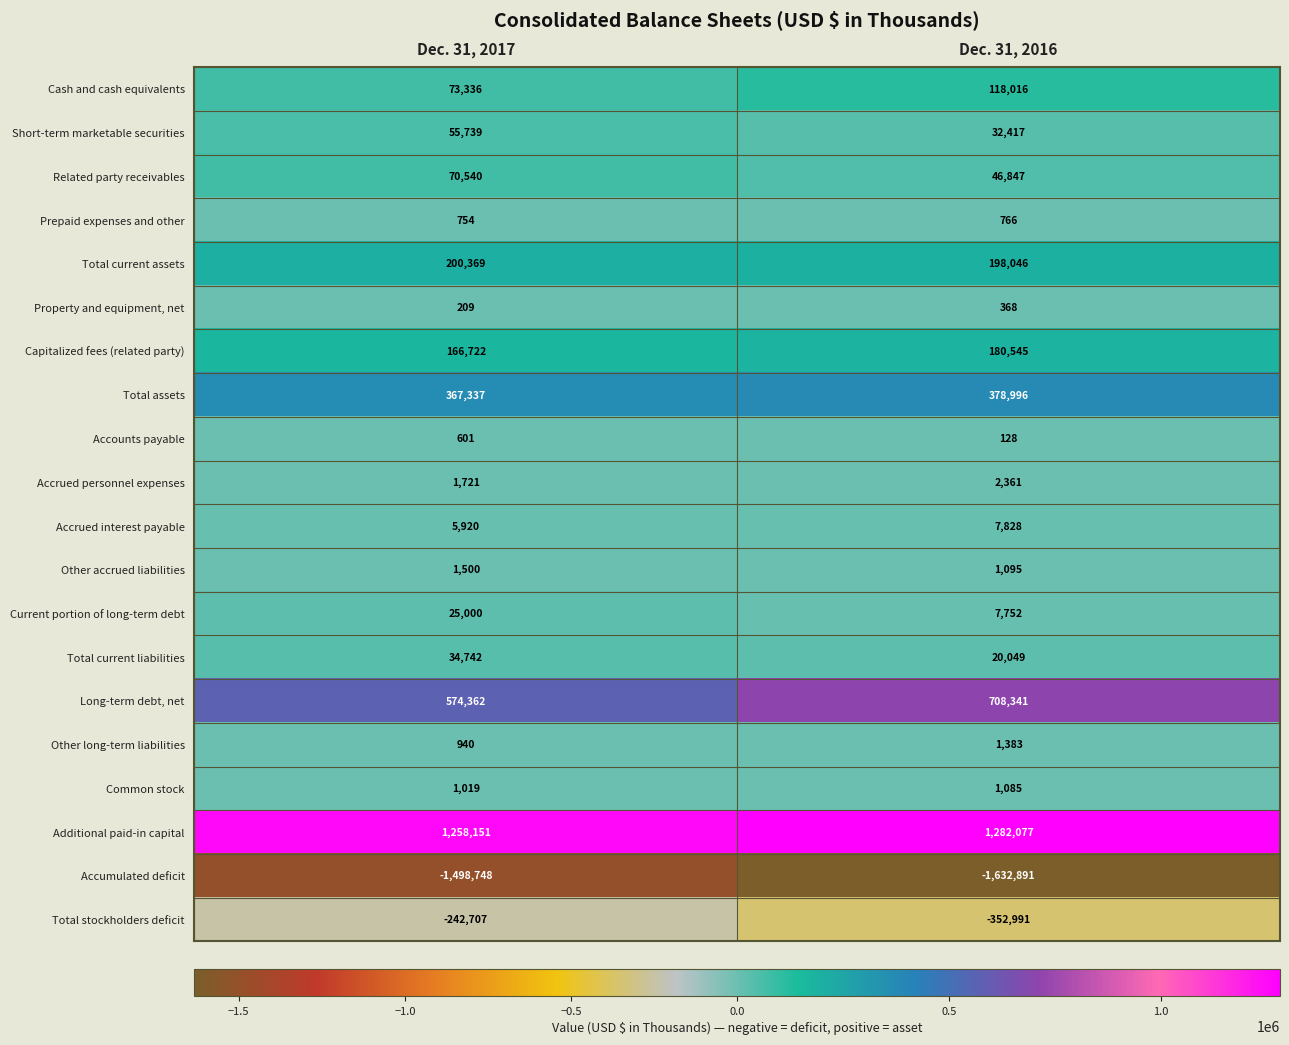

The value of Other long-term liabilities at Dec. 31, 2017 is 1533. True or false?

False